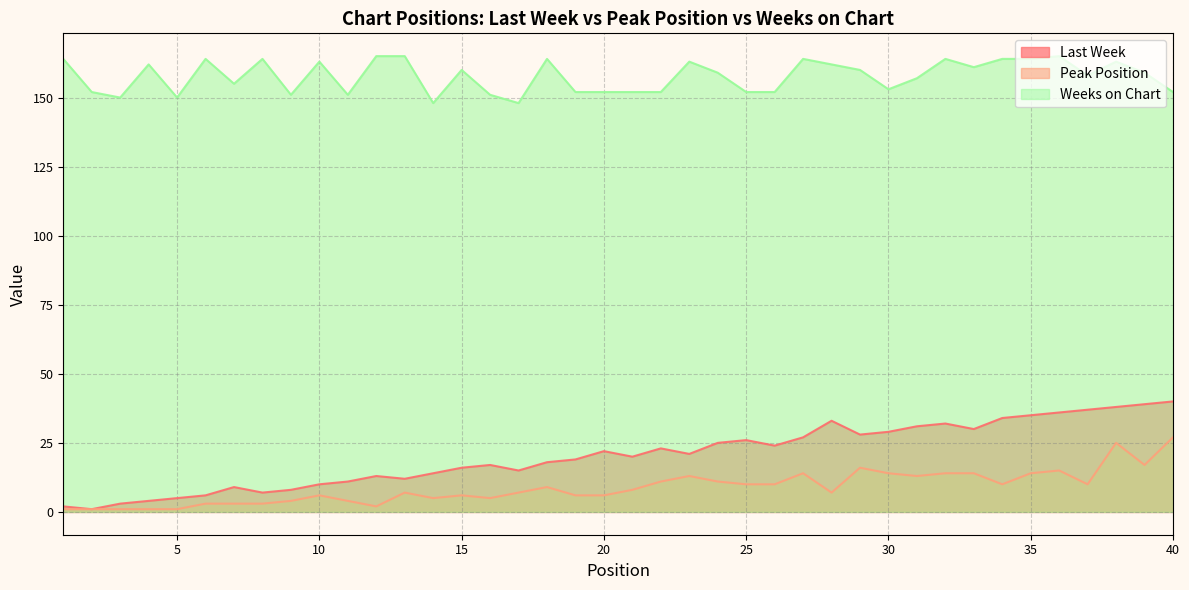

Which series changed the most between 4 and 36?

Last Week